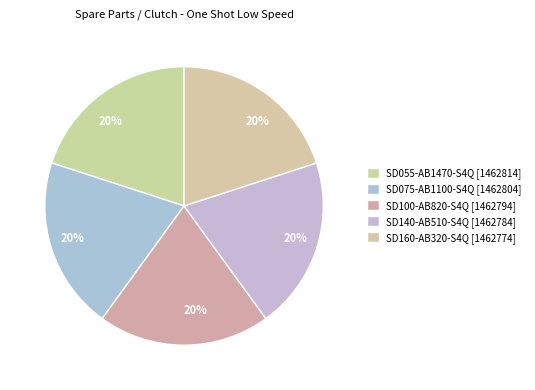

How many slices are in this pie chart?

5